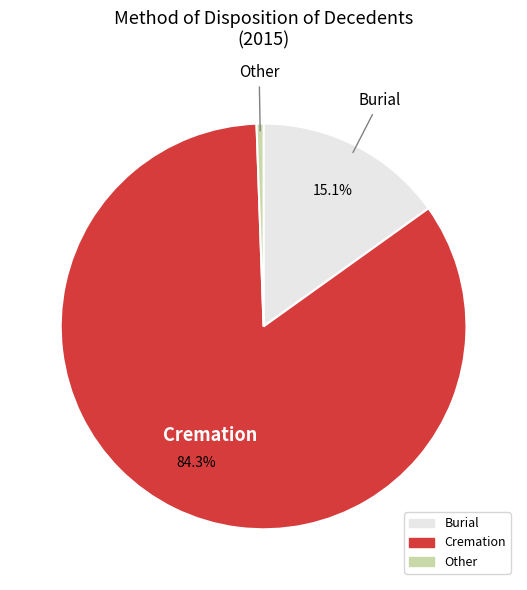

Is there a majority slice in this chart?

Yes